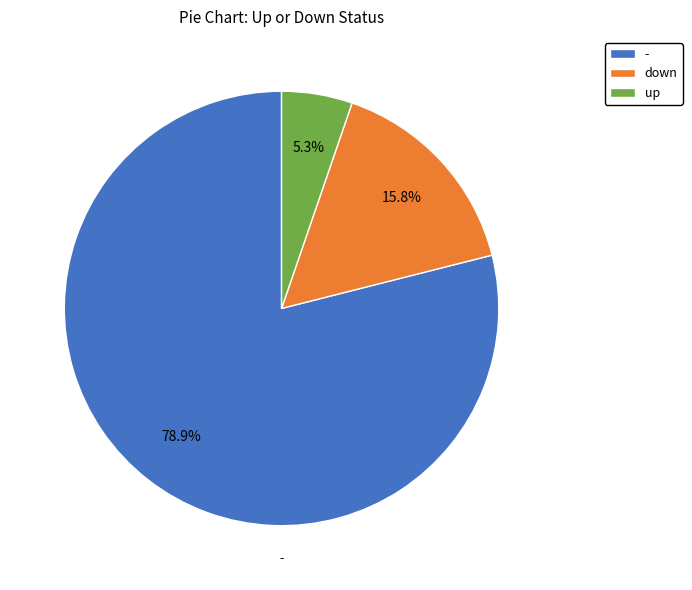

Count the number of slices in the pie.

3